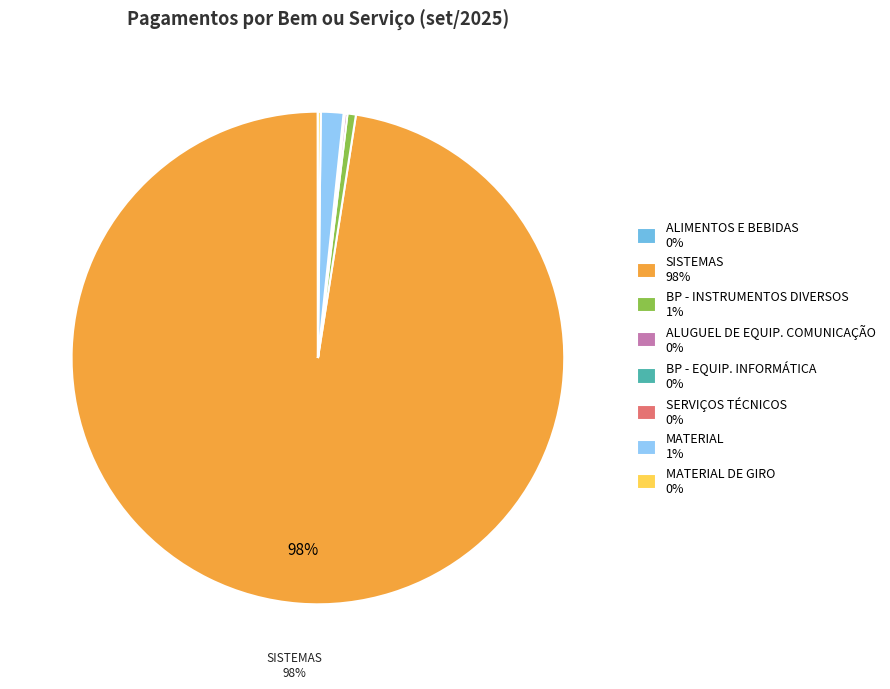

Does any single category account for the majority?

Yes